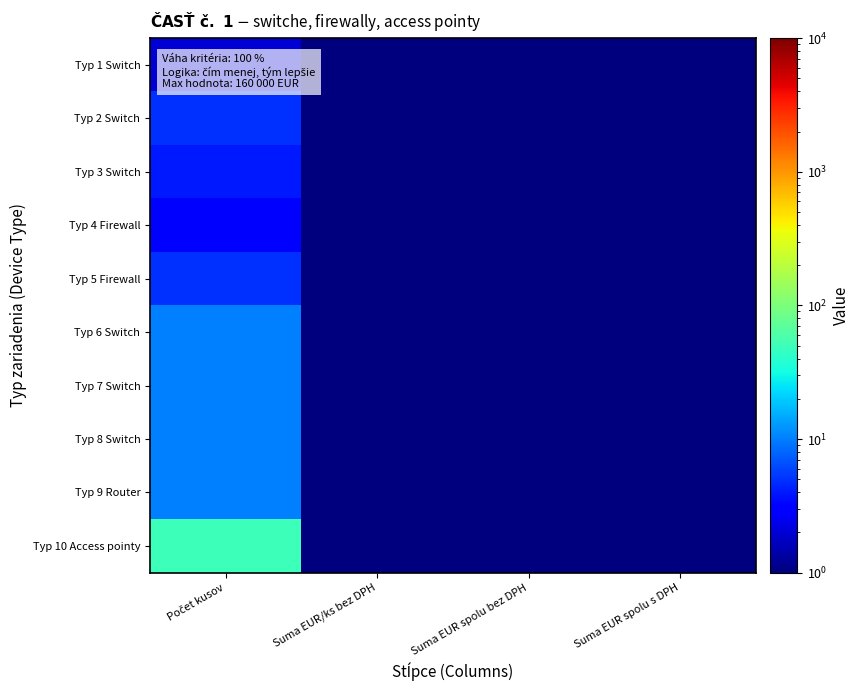

Reading right to left, transcribe all the data shown in this chart.

Typ 1 Switch: Suma EUR spolu s DPH=0.5	Suma EUR spolu bez DPH=0.5	Suma EUR/ks bez DPH=0.5	Počet kusov=2.0
Typ 2 Switch: Suma EUR spolu s DPH=0.5	Suma EUR spolu bez DPH=0.5	Suma EUR/ks bez DPH=0.5	Počet kusov=5.0
Typ 3 Switch: Suma EUR spolu s DPH=0.5	Suma EUR spolu bez DPH=0.5	Suma EUR/ks bez DPH=0.5	Počet kusov=4.0
Typ 4 Firewall: Suma EUR spolu s DPH=0.5	Suma EUR spolu bez DPH=0.5	Suma EUR/ks bez DPH=0.5	Počet kusov=3.0
Typ 5 Firewall: Suma EUR spolu s DPH=0.5	Suma EUR spolu bez DPH=0.5	Suma EUR/ks bez DPH=0.5	Počet kusov=5.0
Typ 6 Switch: Suma EUR spolu s DPH=0.5	Suma EUR spolu bez DPH=0.5	Suma EUR/ks bez DPH=0.5	Počet kusov=10.0
Typ 7 Switch: Suma EUR spolu s DPH=0.5	Suma EUR spolu bez DPH=0.5	Suma EUR/ks bez DPH=0.5	Počet kusov=10.0
Typ 8 Switch: Suma EUR spolu s DPH=0.5	Suma EUR spolu bez DPH=0.5	Suma EUR/ks bez DPH=0.5	Počet kusov=10.0
Typ 9 Router: Suma EUR spolu s DPH=0.5	Suma EUR spolu bez DPH=0.5	Suma EUR/ks bez DPH=0.5	Počet kusov=10.0
Typ 10 Access pointy: Suma EUR spolu s DPH=0.5	Suma EUR spolu bez DPH=0.5	Suma EUR/ks bez DPH=0.5	Počet kusov=50.0